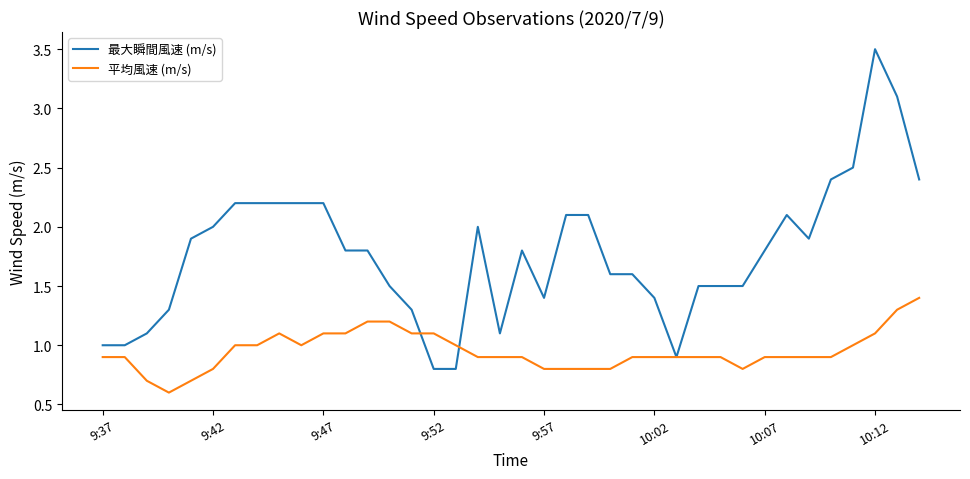

What is the maximum value shown in the chart?

3.5